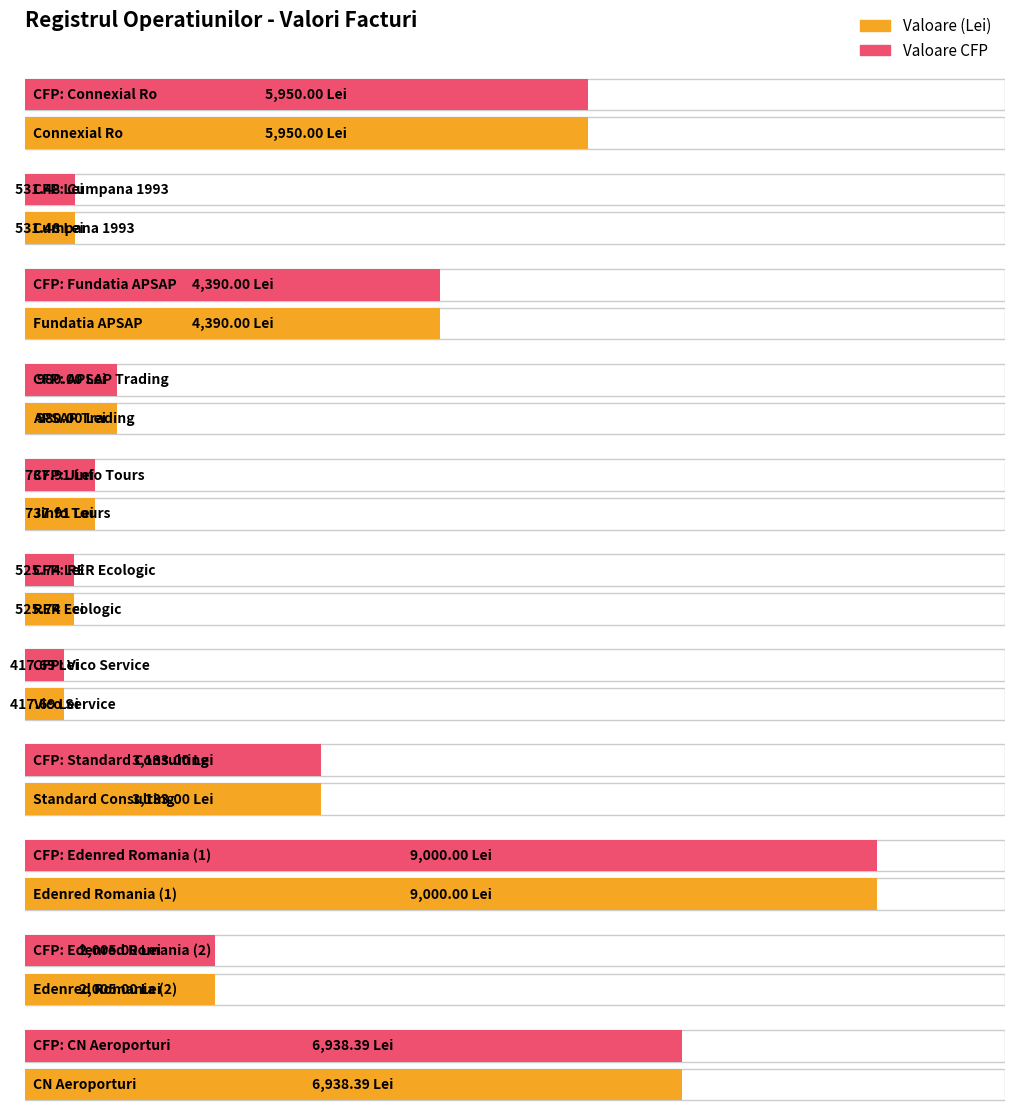

What is the highest value of the Valoare CFP series?

9000.0